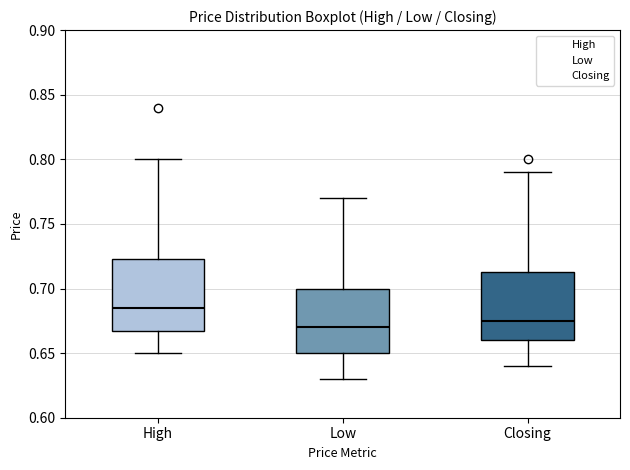

Which box has the lowest median line?

Low